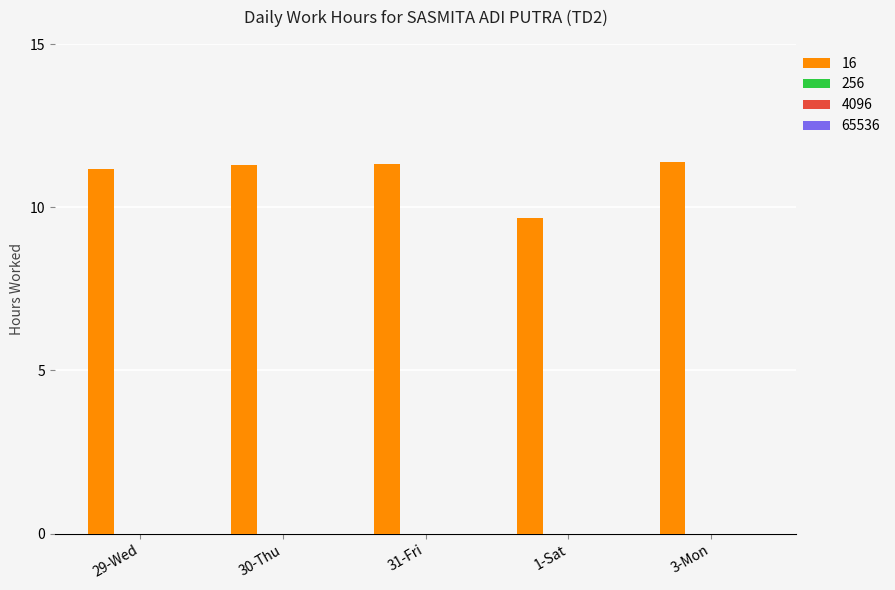

What is the smallest value displayed?

9.7